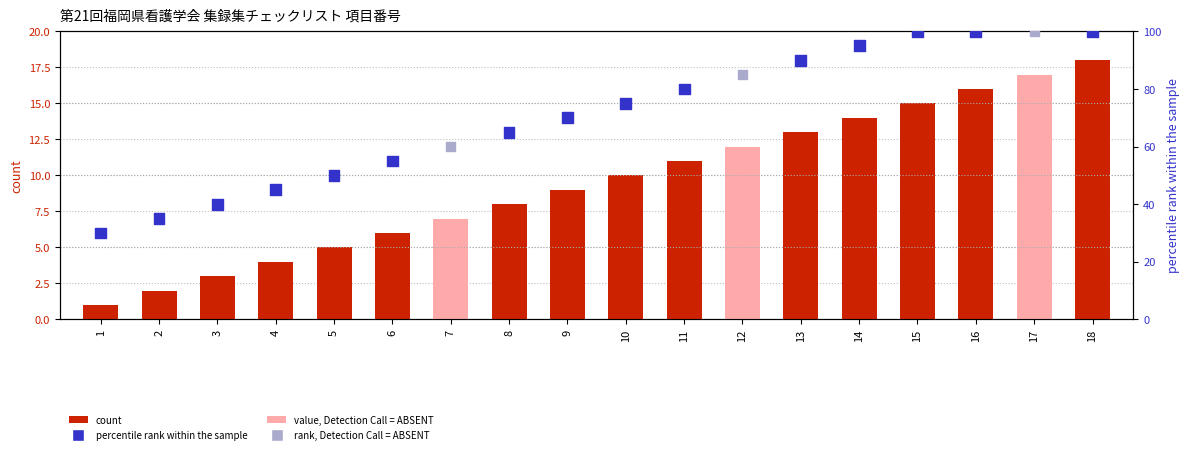

Which has a higher value, 6 or 12?

12